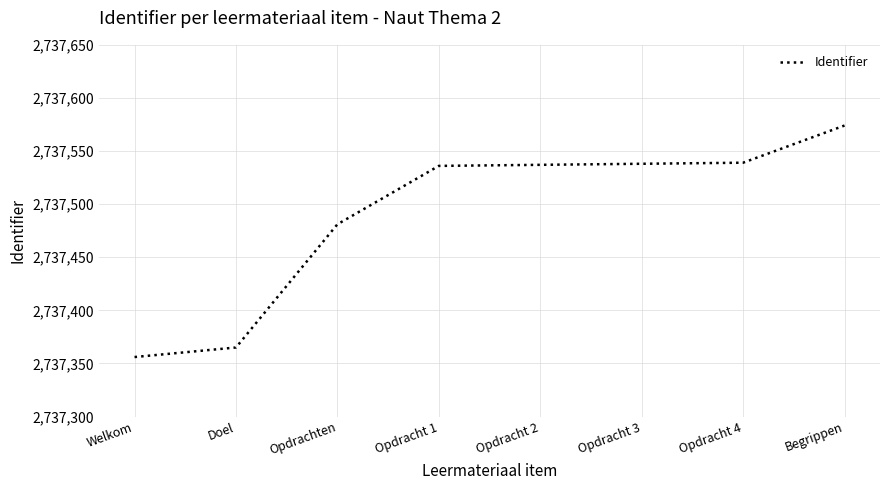

The value at Opdracht 2 is 4452989. True or false?

False